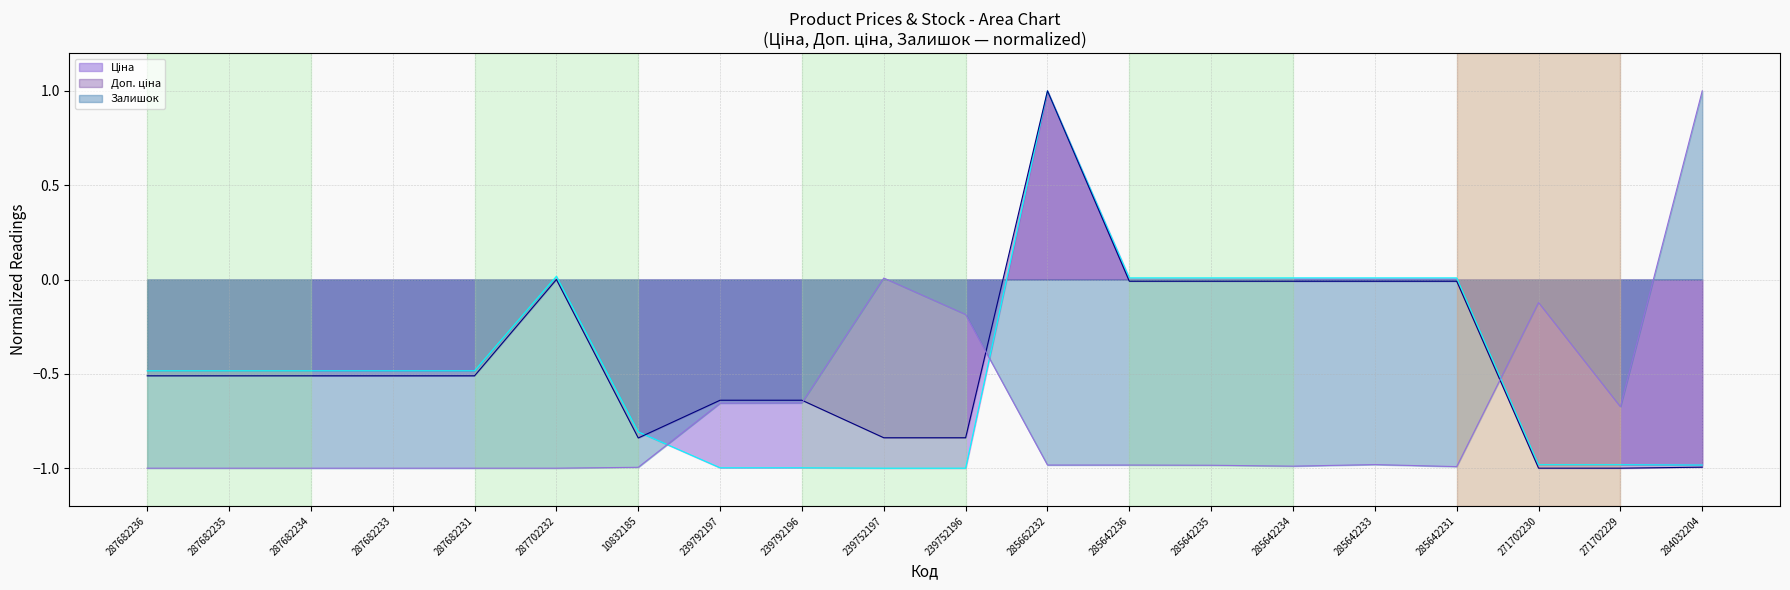

Where is Ціна nearest to the value 0?

285642236